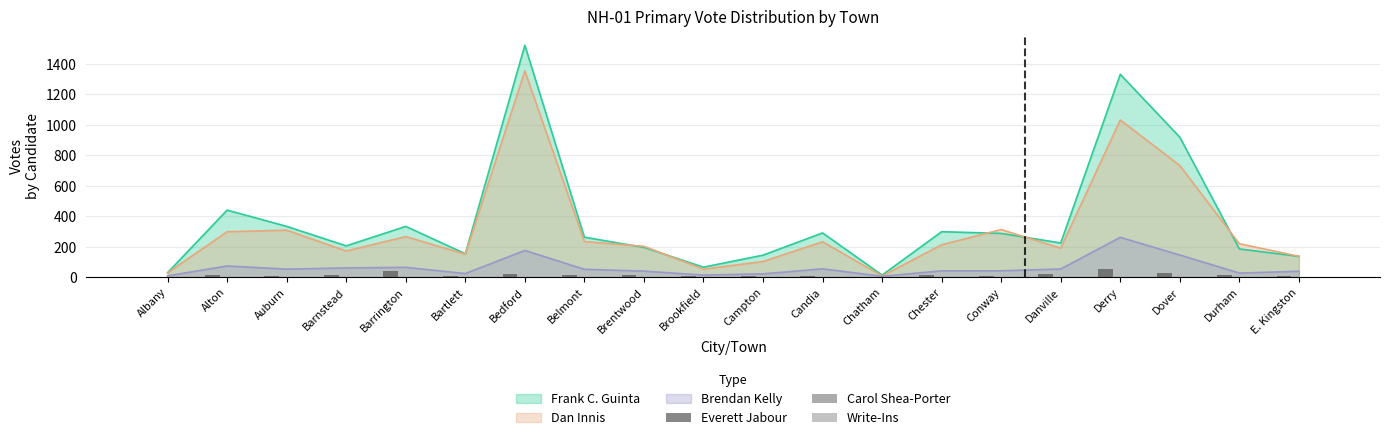

Is the value of Brendan Kelly at Candia greater than the value of Frank C. Guinta at Candia?

No